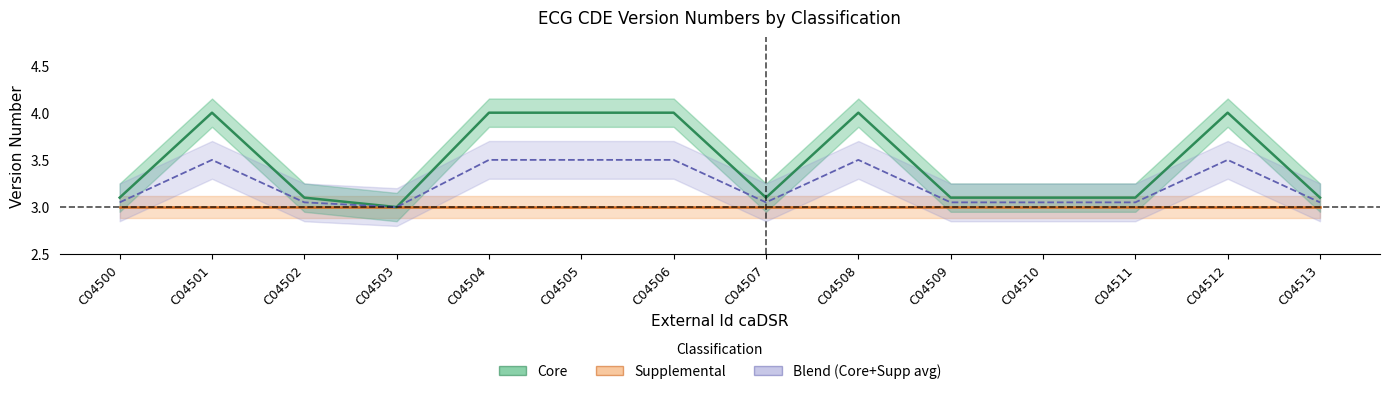

What is the ratio of the value at C04500 to the value at C04501?

0.9